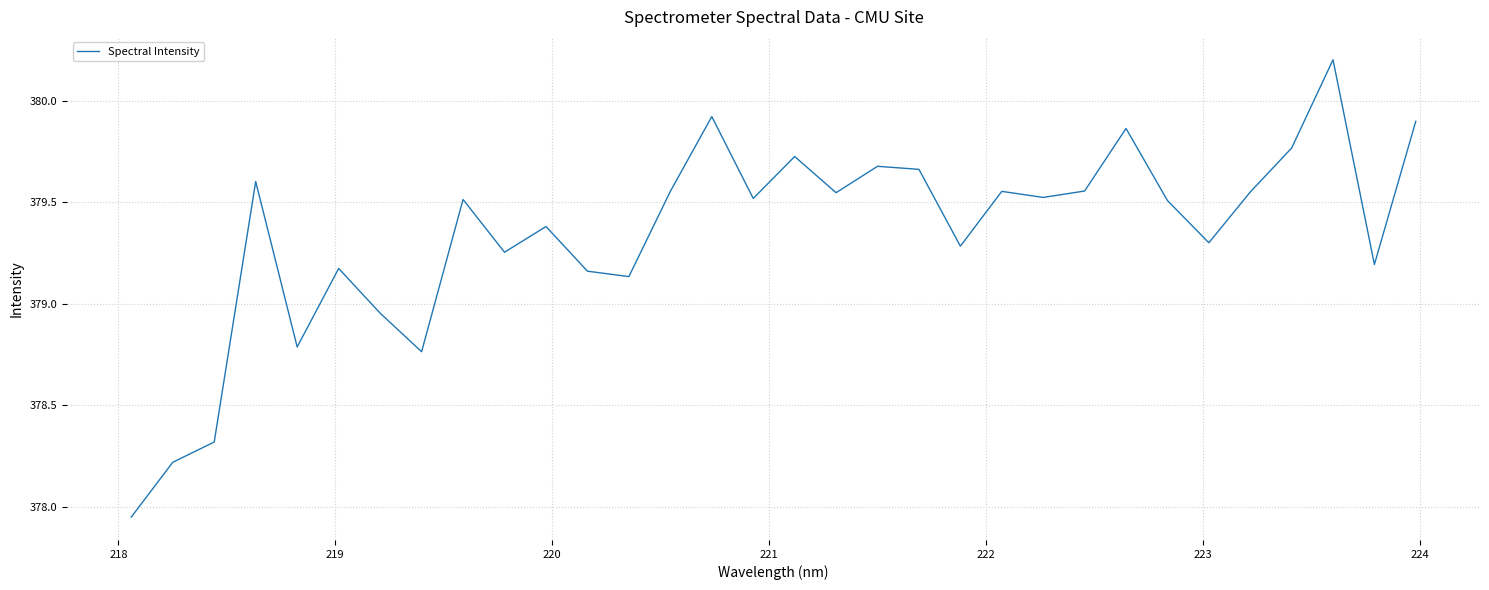

What is the maximum value shown in the chart?

380.2